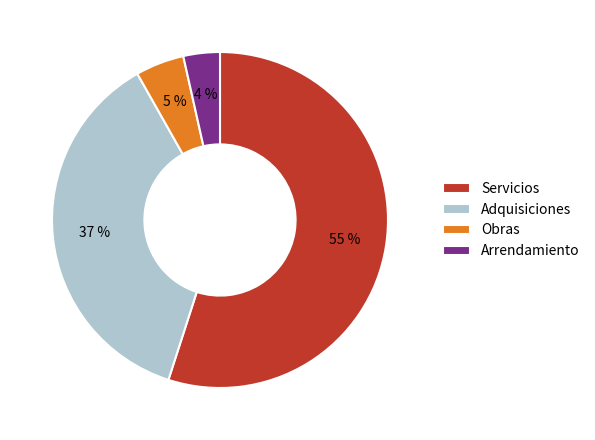

Combined, do Servicios and Obras account for over 50%?

Yes